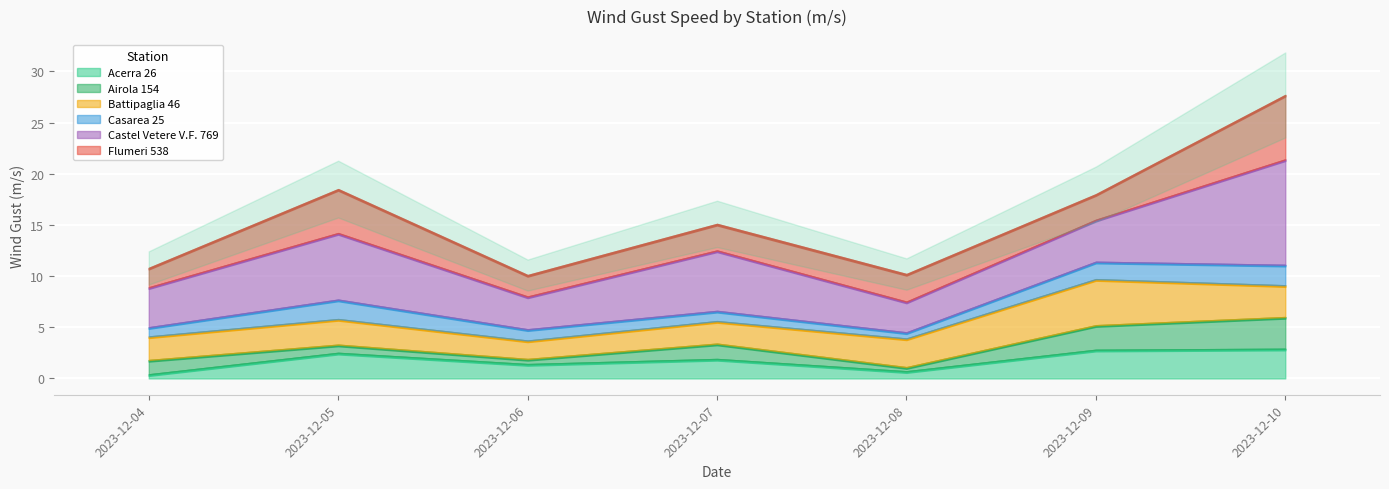

True or false: Battipaglia 46 and Acerra 26 cross at least once.

False